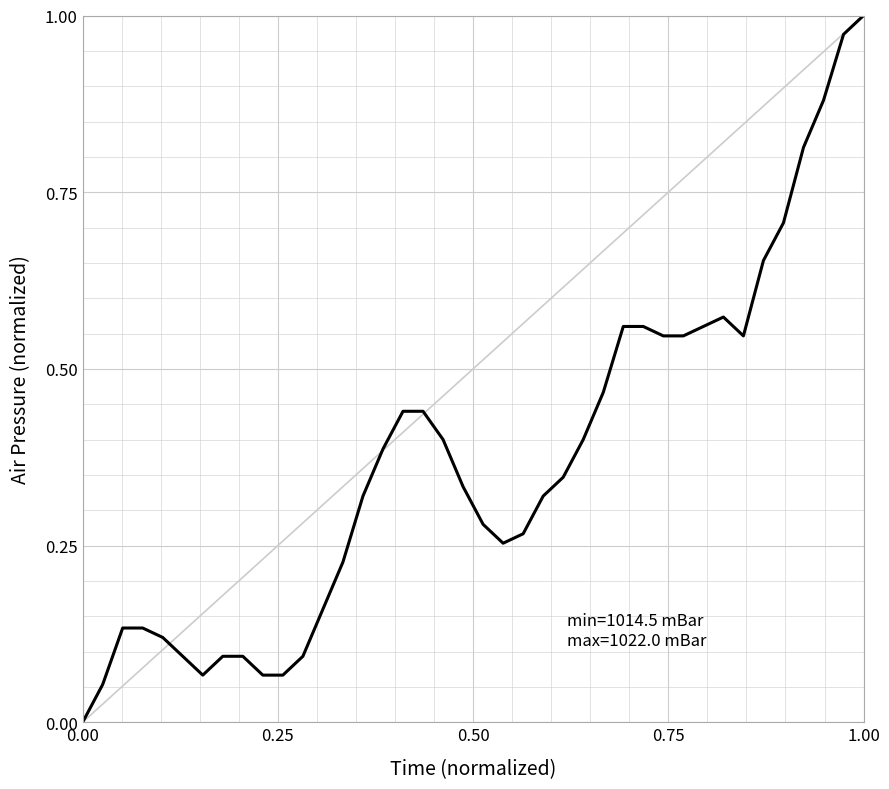

Reading left to right, transcribe all the data shown in this chart.

0.0	0.1	0.1	0.1	0.1	0.1	0.1	0.1	0.1	0.1	0.1	0.1	0.2	0.2	0.3	0.4	0.4	0.4	0.4	0.3	0.3	0.3	0.3	0.3	0.3	0.4	0.5	0.6	0.6	0.5	0.5	0.6	0.6	0.5	0.7	0.7	0.8	0.9	1.0	1.0